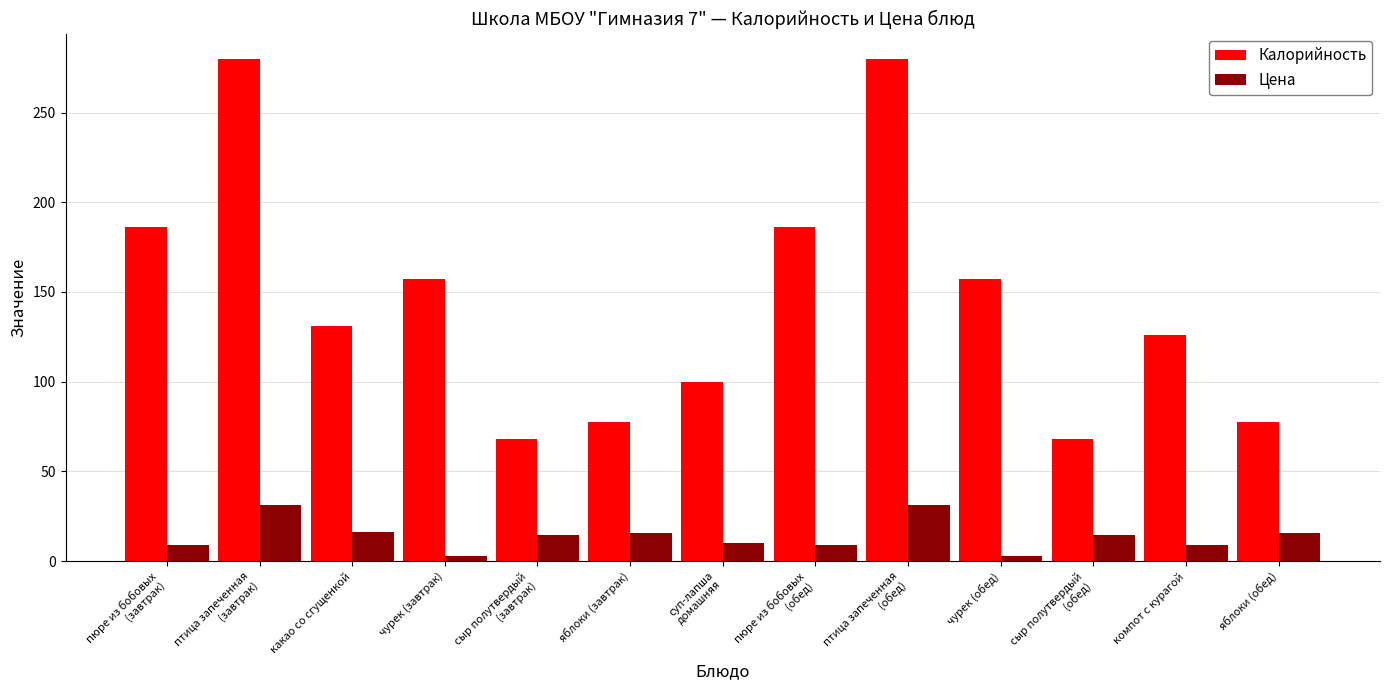

At which label does Калорийность first exceed 131?

пюре из бобовых
(завтрак)